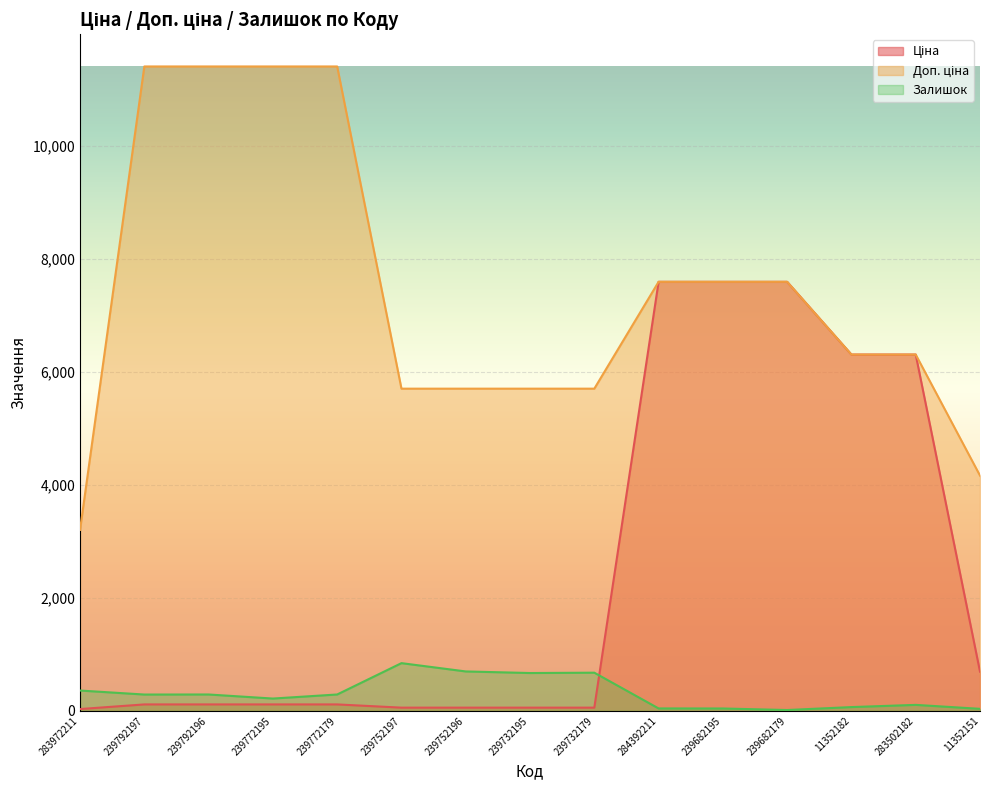

What value does the Залишок series have at 239772195?

218.0